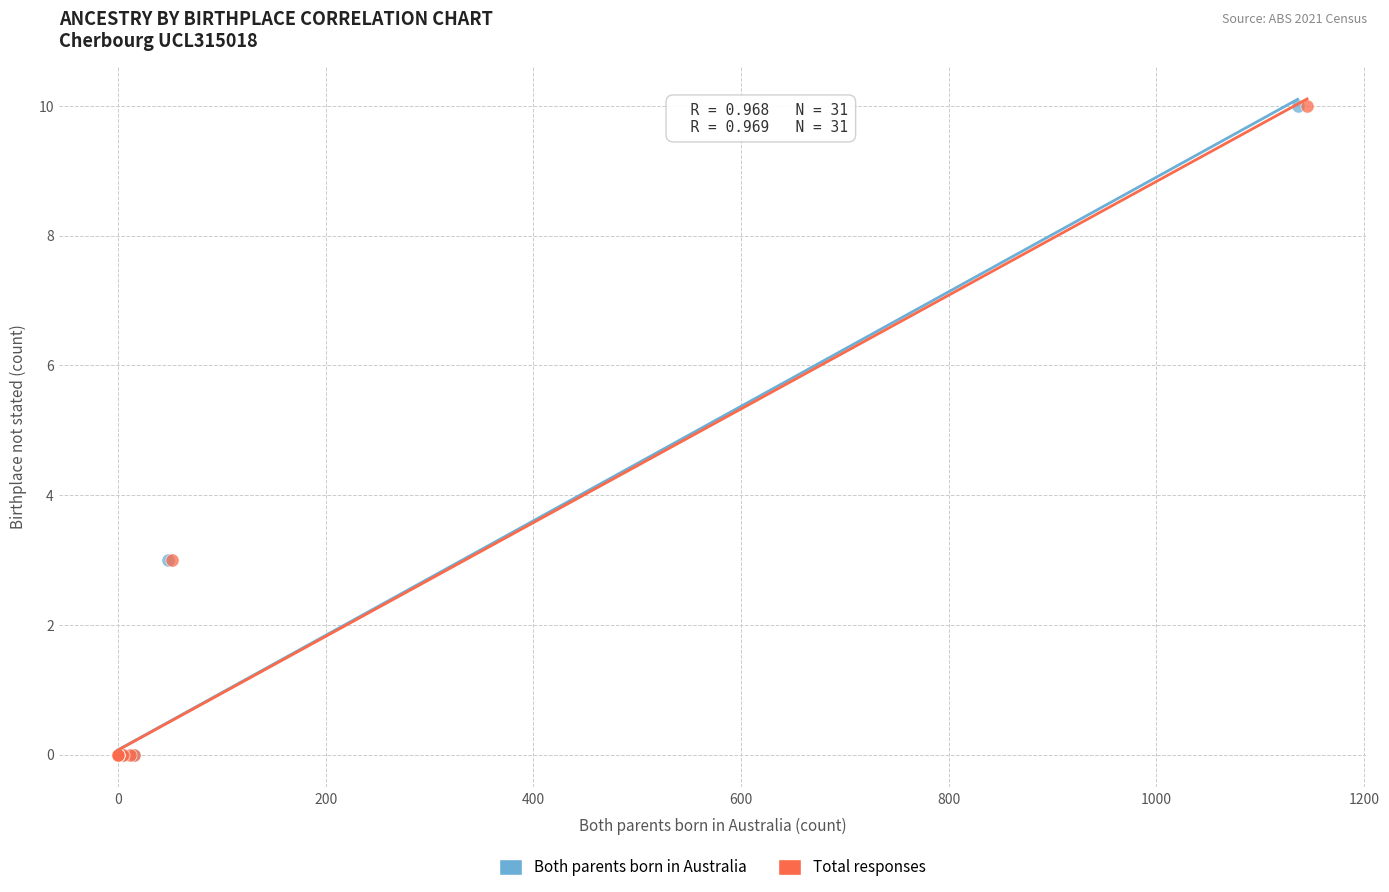

What are all the series names shown in the legend?

Both parents born in Australia, Total responses